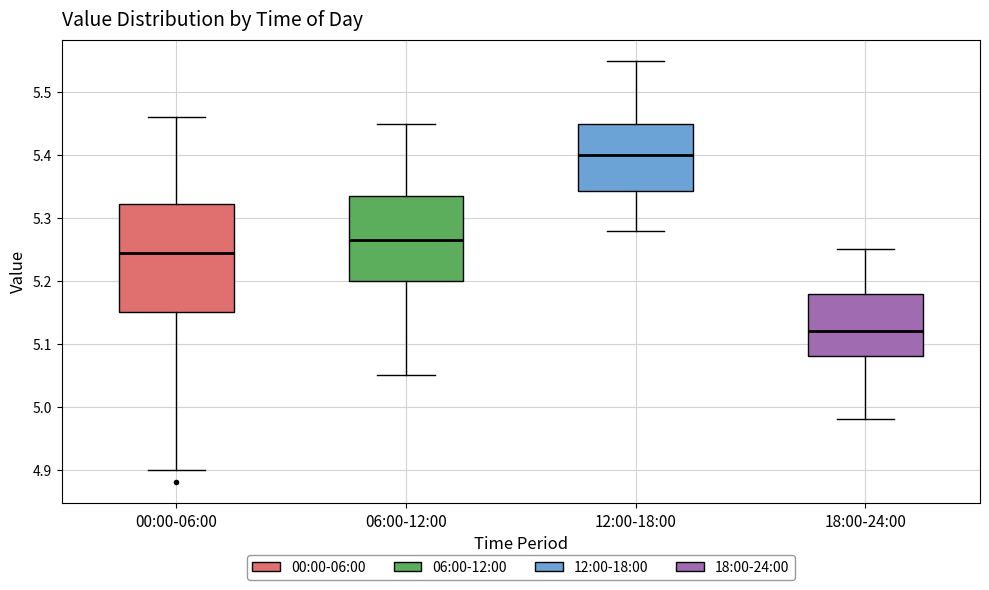

Reading left to right, transcribe this box plot: for each box, give where its median line is, the range the box spans, and where its two whiskers end, as read against the y-axis. The values are not printed on the chart, so give them approximately, as read against the axis.

00:00-06:00: median 5.25, box 5.15 to 5.32, whiskers 4.90 to 5.46
06:00-12:00: median 5.27, box 5.20 to 5.34, whiskers 5.05 to 5.45
12:00-18:00: median 5.40, box 5.34 to 5.45, whiskers 5.28 to 5.55
18:00-24:00: median 5.12, box 5.08 to 5.18, whiskers 4.98 to 5.25